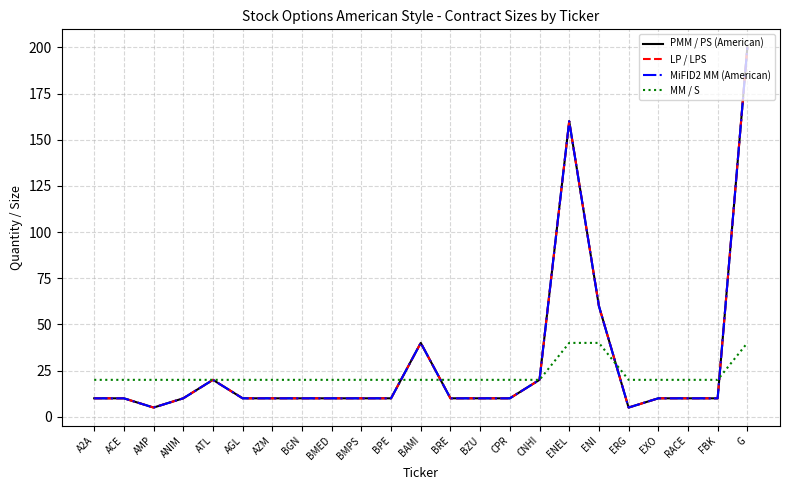

Is this an area chart (filled region under the line)?

No